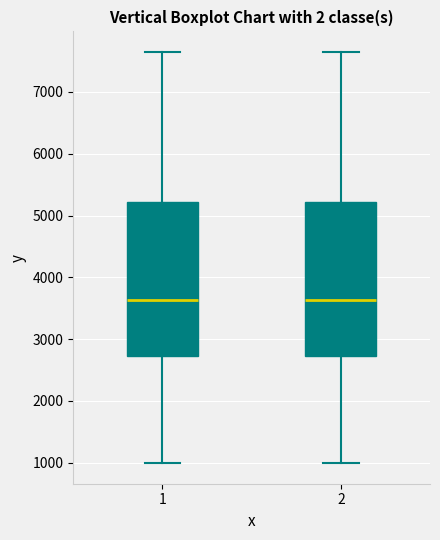

Where is the lower edge of the box at x = 1 on the y-axis? The values are not printed on the chart, so give them approximately, as read against the axis.

2700